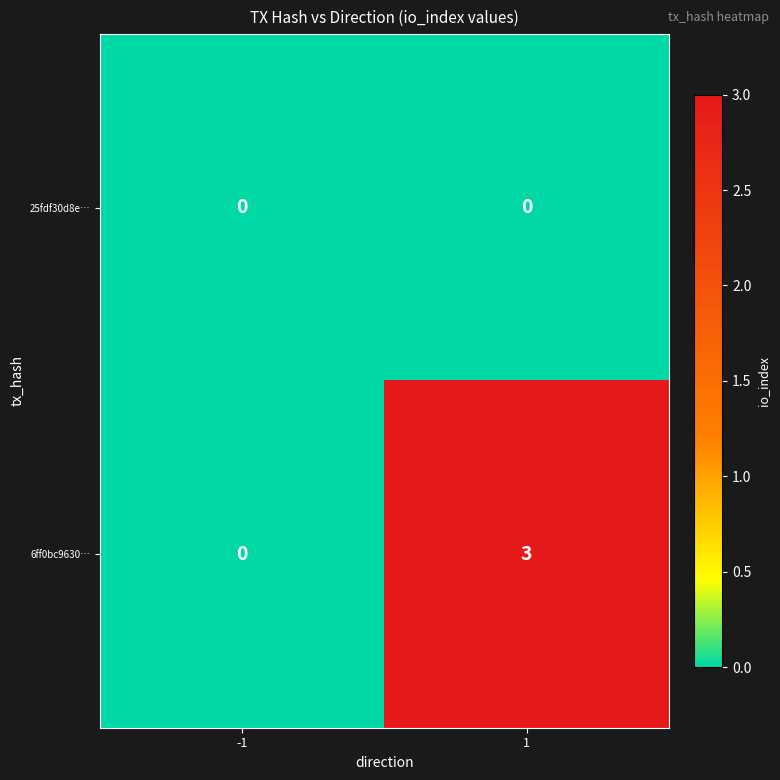

Rank the series by their maximum value, from highest to lowest.

6ff0bc9630…, 25fdf30d8e…